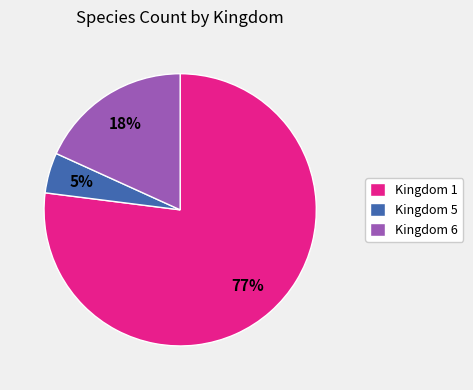

Rank the categories by value from highest to lowest.

Kingdom 1, Kingdom 6, Kingdom 5